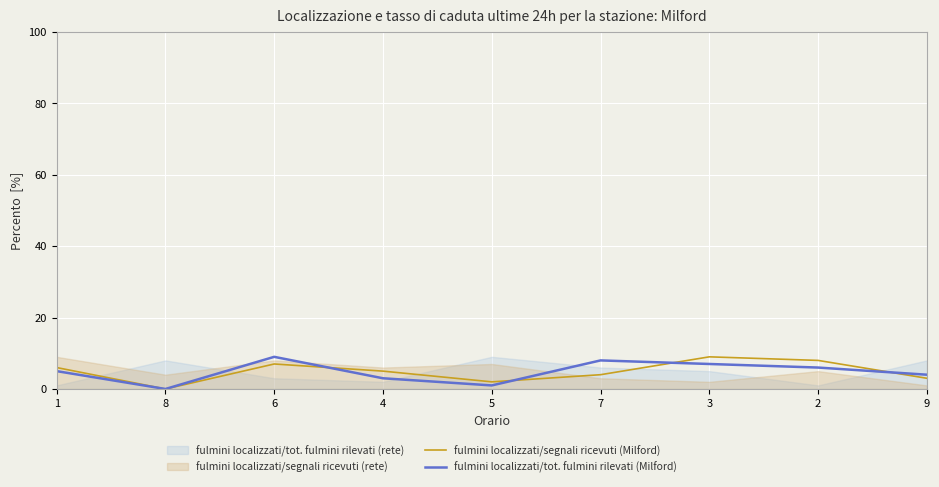

How many values in the fulmini localizzati/tot. fulmini rilevati (Milford) series are below 5?

4